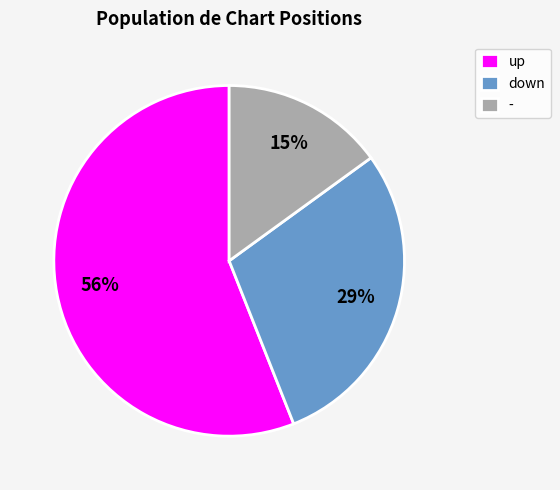

Combined, do up and - account for over 50%?

Yes